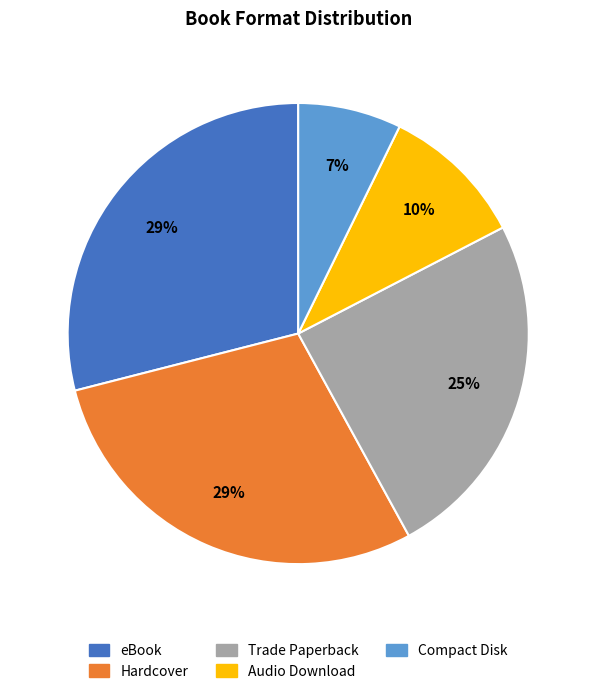

Which category has the smallest portion of the pie?

Compact Disk